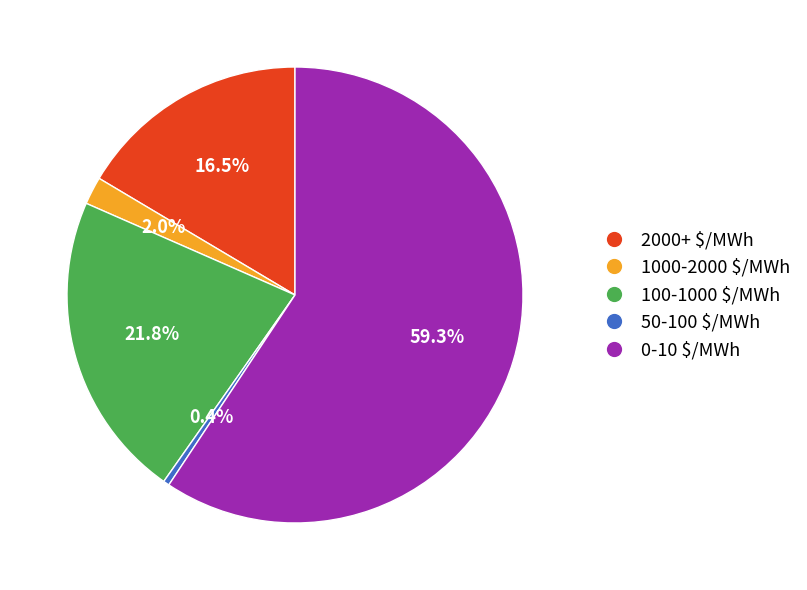

Which category has the smallest portion of the pie?

50-100 $/MWh